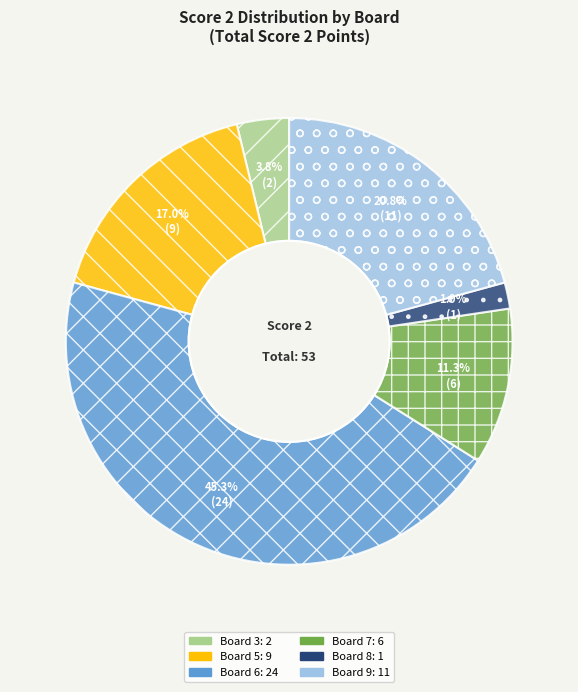

How many slices are in this pie chart?

6